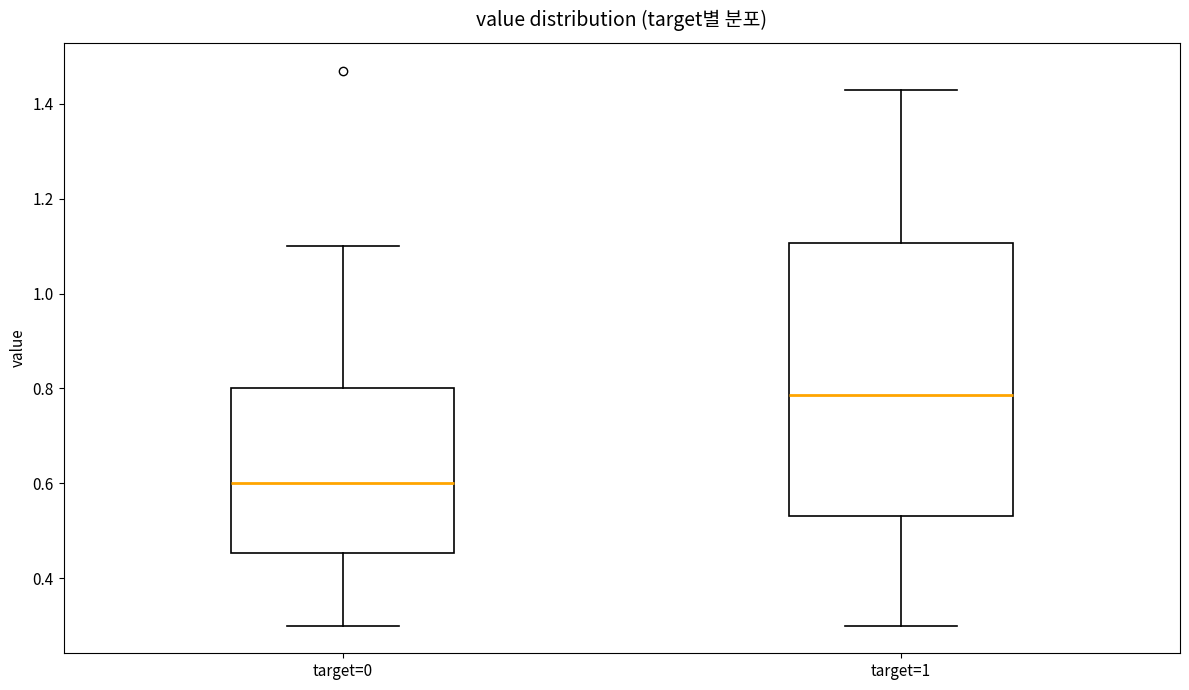

Reading left to right, read every box against the y-axis: the position of its median line, the range the box covers, and the ends of its whiskers. The values are not printed on the chart, so give them approximately, as read against the axis.

target=0: median 0.60, box 0.46 to 0.80, whiskers 0.30 to 1.10
target=1: median 0.78, box 0.54 to 1.10, whiskers 0.30 to 1.44